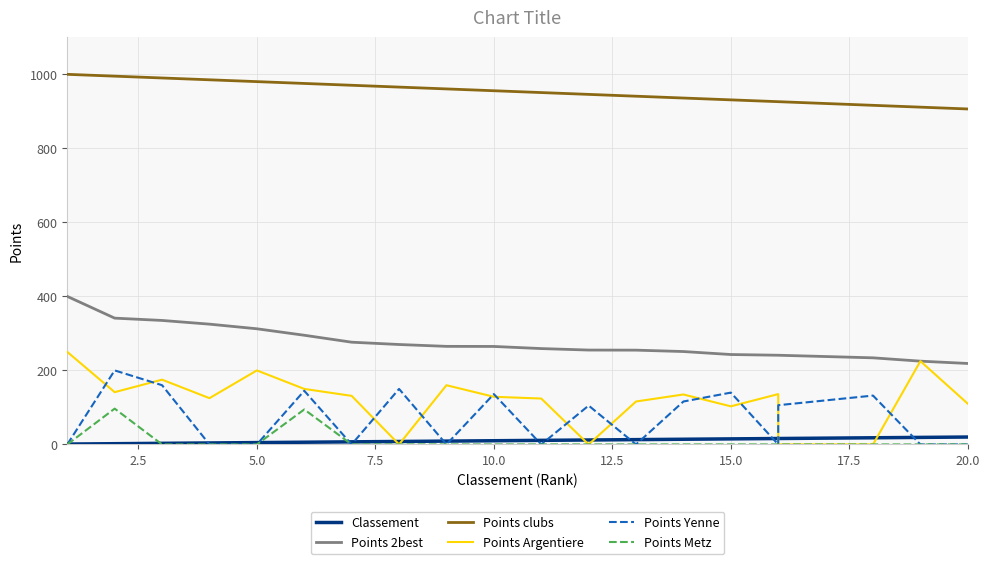

Reading left to right, transcribe all the data shown in this chart.

Classement: 1.0	2.0	3.0	4.0	5.0	6.0	7.0	8.0	9.0	10.0	11.0	12.0	13.0	14.0	15.0	16.0	16.0	18.0	19.0	20.0
Points 2best: 400.0	341.2	335.0	325.0	312.5	295.0	276.2	270.0	265.0	264.8	259.0	255.0	254.8	251.0	242.9	241.0	241.0	234.0	225.0	218.8
Points clubs: 1000.0	995.1	990.1	985.2	980.3	975.4	970.4	965.5	960.6	955.7	950.7	945.8	940.9	936.0	931.0	926.1	926.1	916.3	911.3	906.4
Points Argentiere: 250.0	141.2	175.0	125.0	200.0	150.0	131.2	0.0	160.0	128.8	124.0	0.0	116.0	135.0	102.9	136.0	0.0	0.0	225.0	110.0
Points Yenne: 0.0	200.0	160.0	0.0	0.0	145.0	0.0	150.0	0.0	136.0	0.0	105.0	0.0	116.0	140.0	0.0	106.0	132.0	0.0	0.0
Points Metz: 0.0	96.8	0.0	0.0	0.0	94.5	0.0	0.0	0.0	0.0	0.0	0.0	0.0	0.0	0.0	0.0	0.0	0.0	0.0	0.0